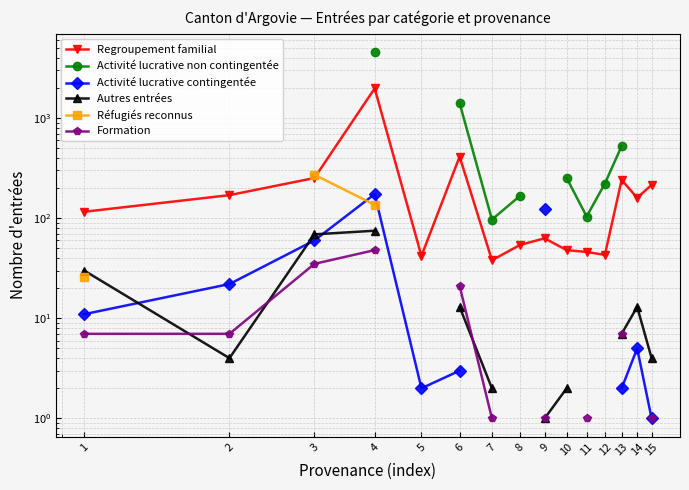

Read the Regroupement familial value at 9.

63.0